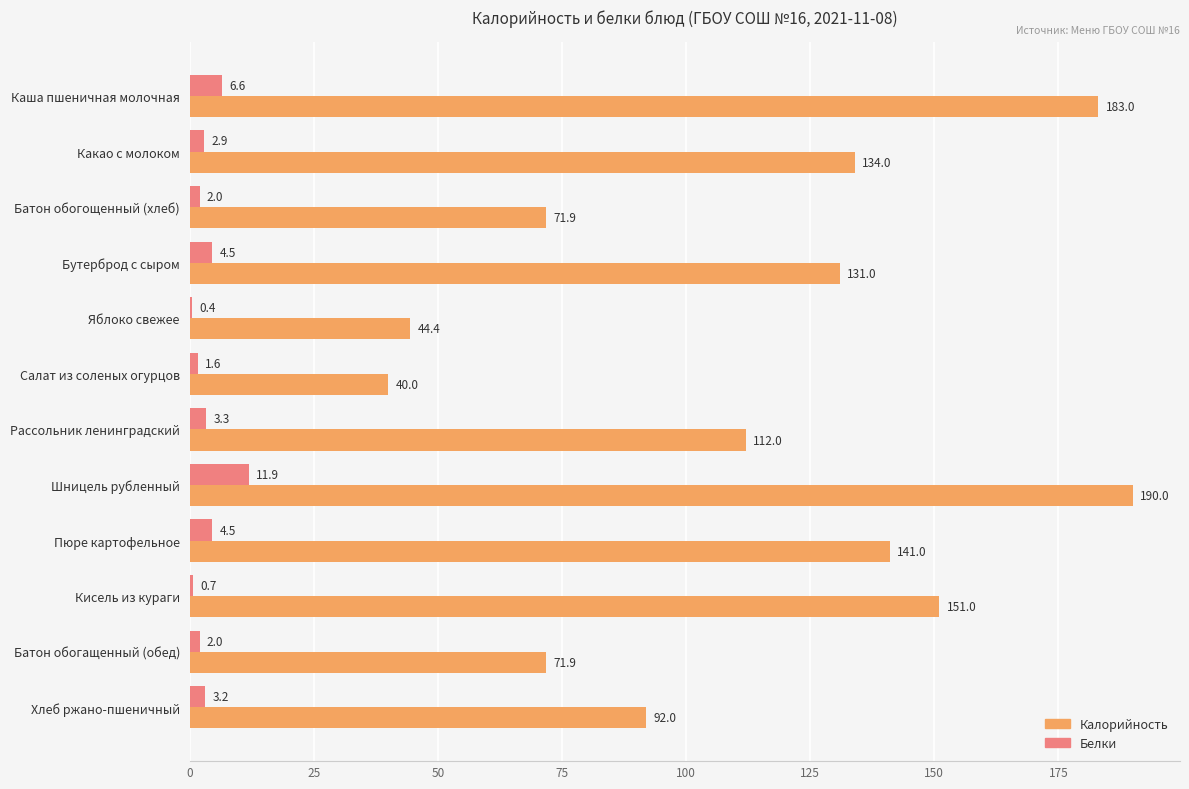

Which series changed the most between Бутерброд с сыром and Яблоко свежее?

Калорийность